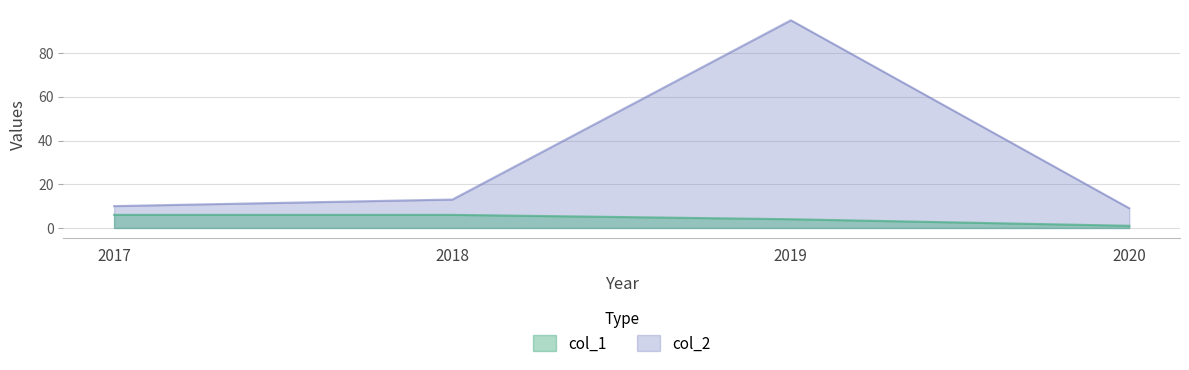

List the labels in order of col_2 value, largest first.

2019, 2018, 2017, 2020